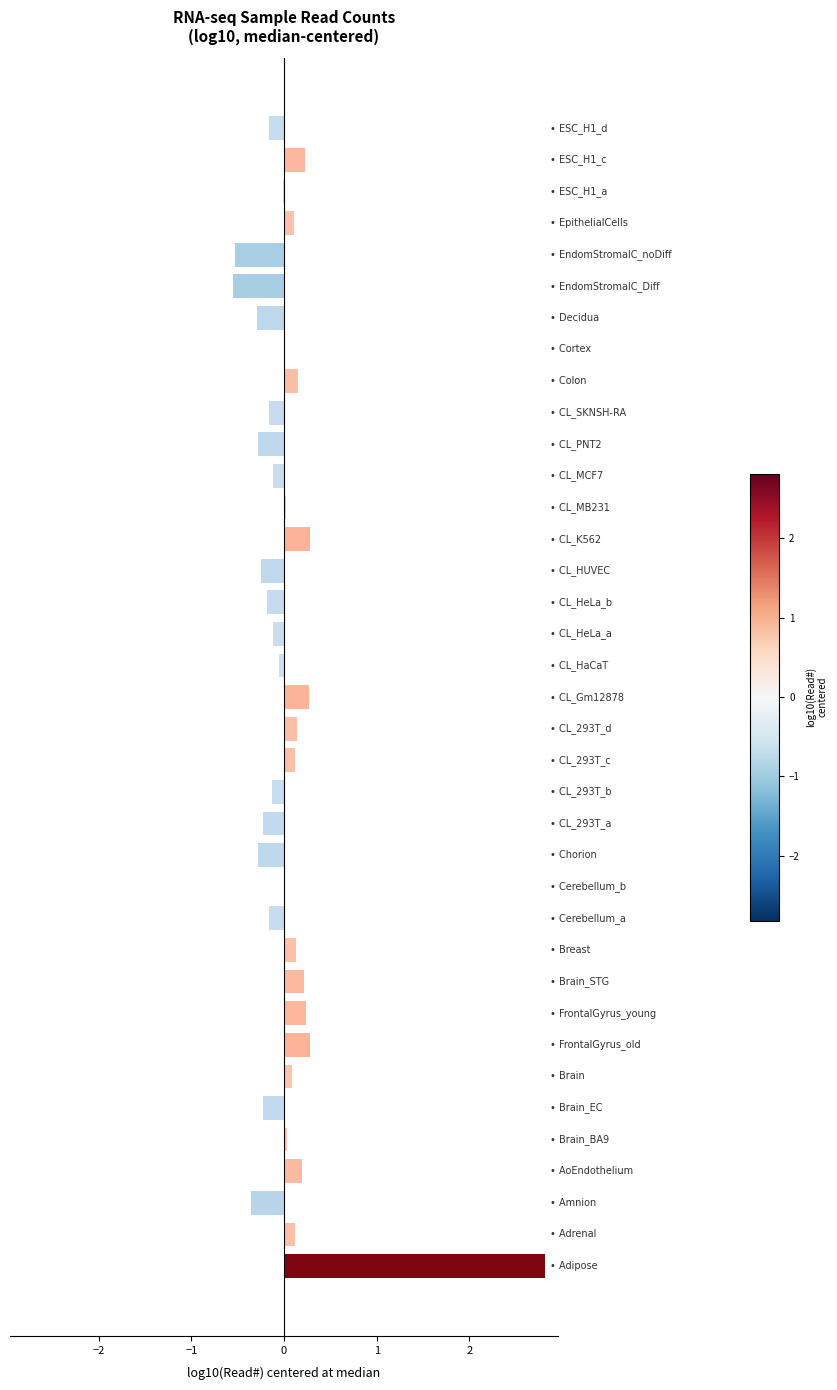

What is the maximum value shown in the chart?

2.8